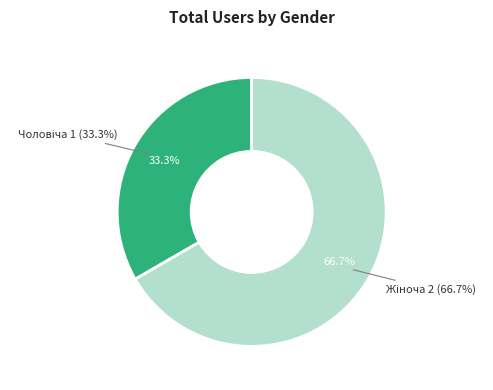

Which category has the biggest portion of the pie?

Жіноча